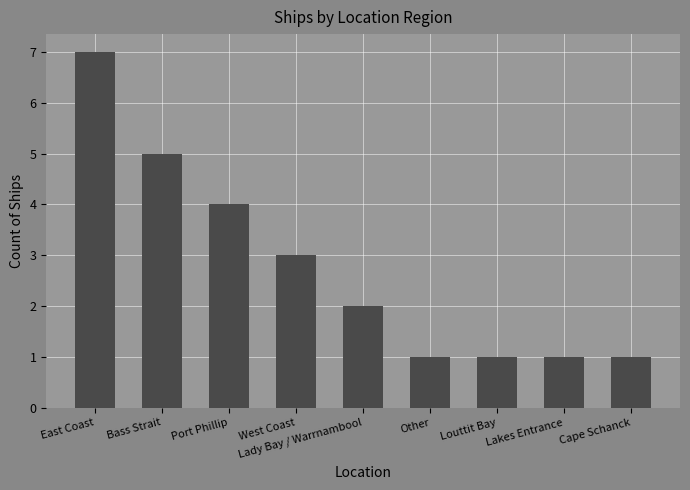

How many categories are shown in the chart?

9